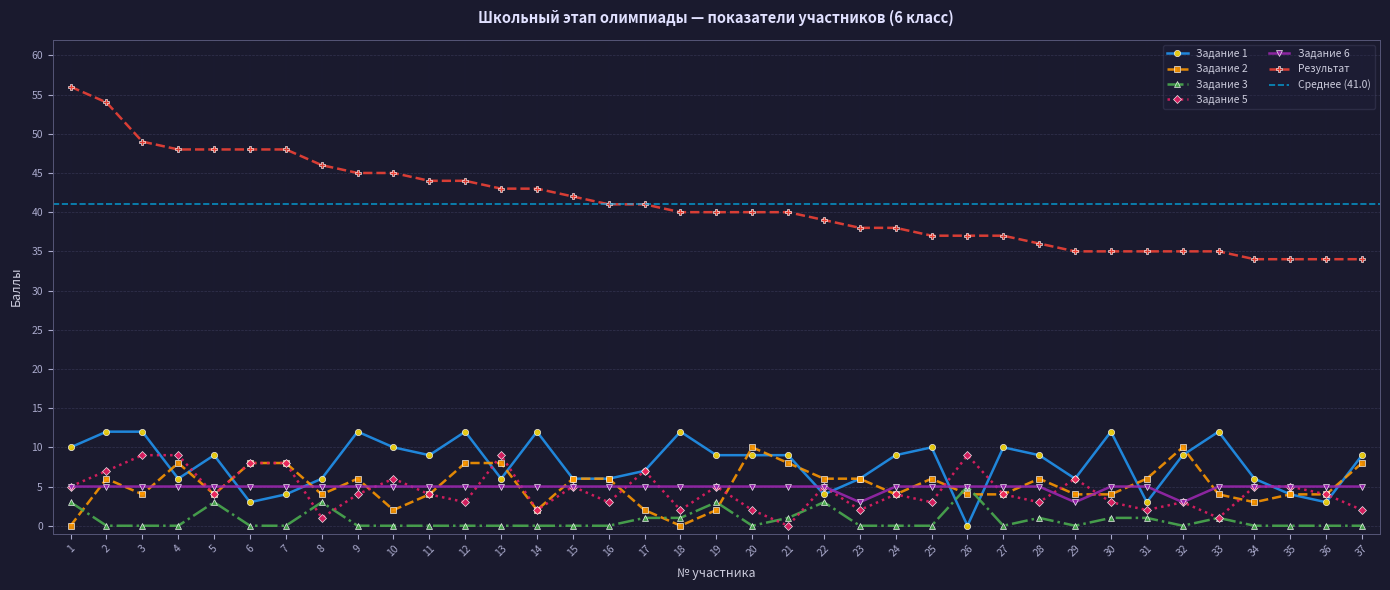

How many series are shown in this chart?

6